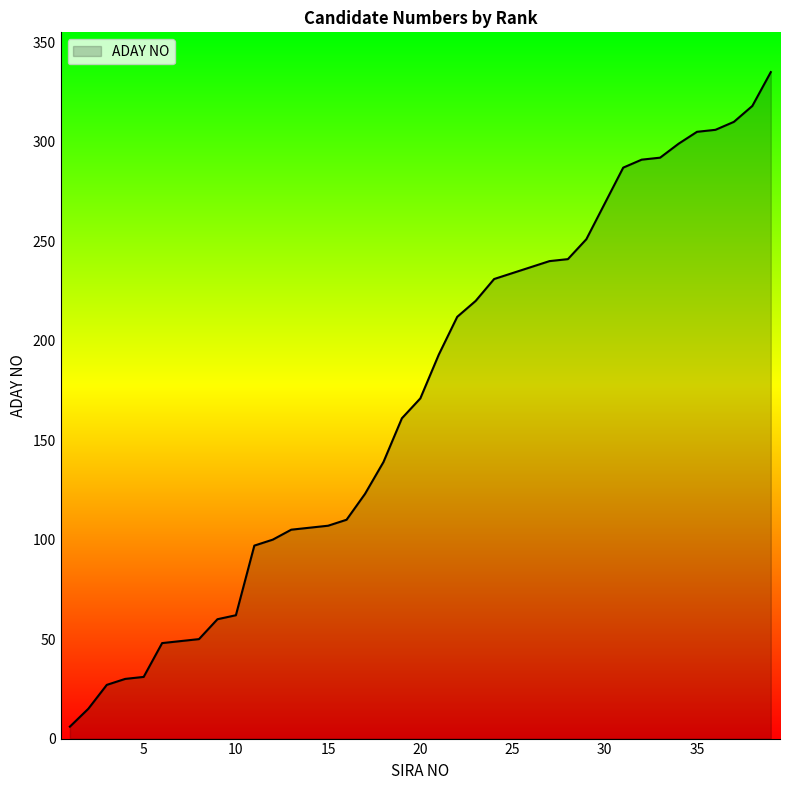

What is the maximum value shown in the chart?

335